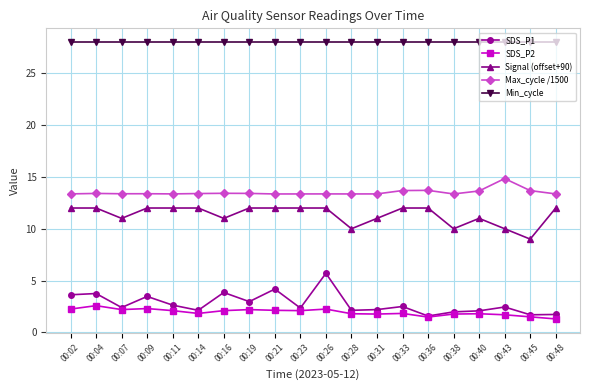

What is the highest value of the Signal (offset+90) series?

12.0